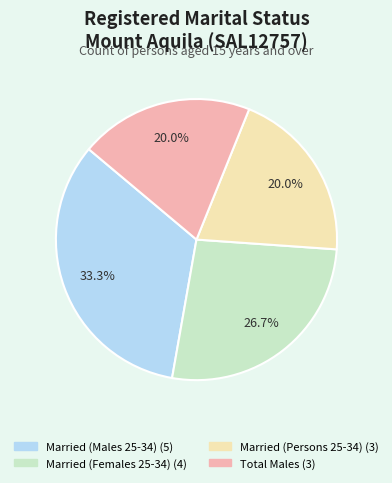

Does any single category account for the majority?

No